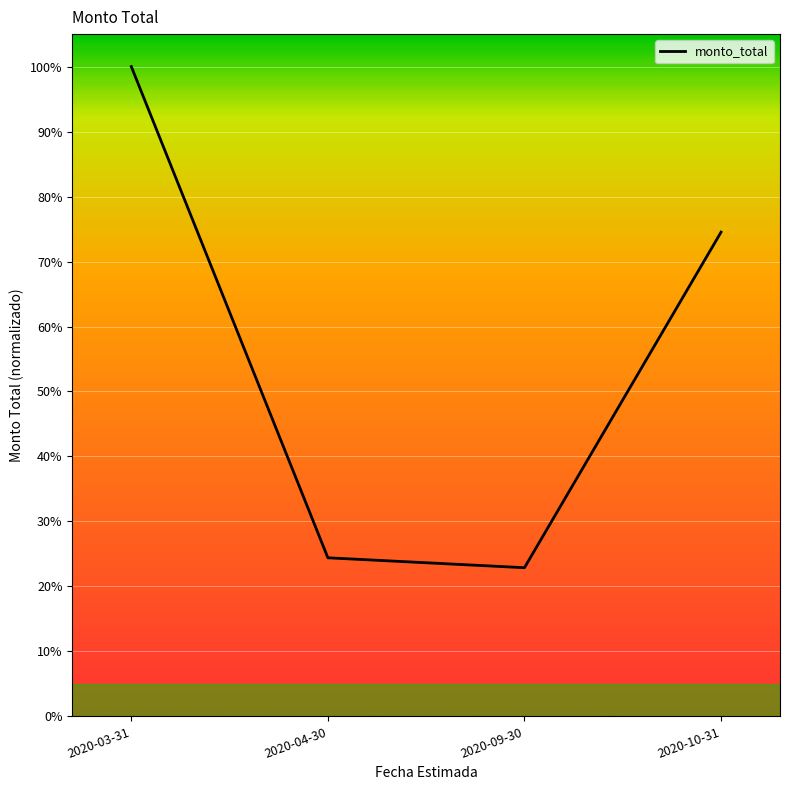

How many values are below 74?

2